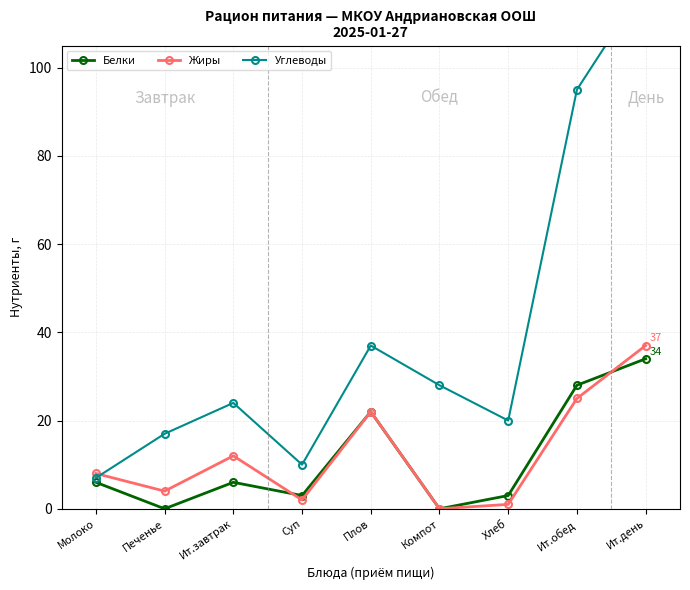

What is the approximate value of Углеводы at Молоко, to the nearest 10?

10